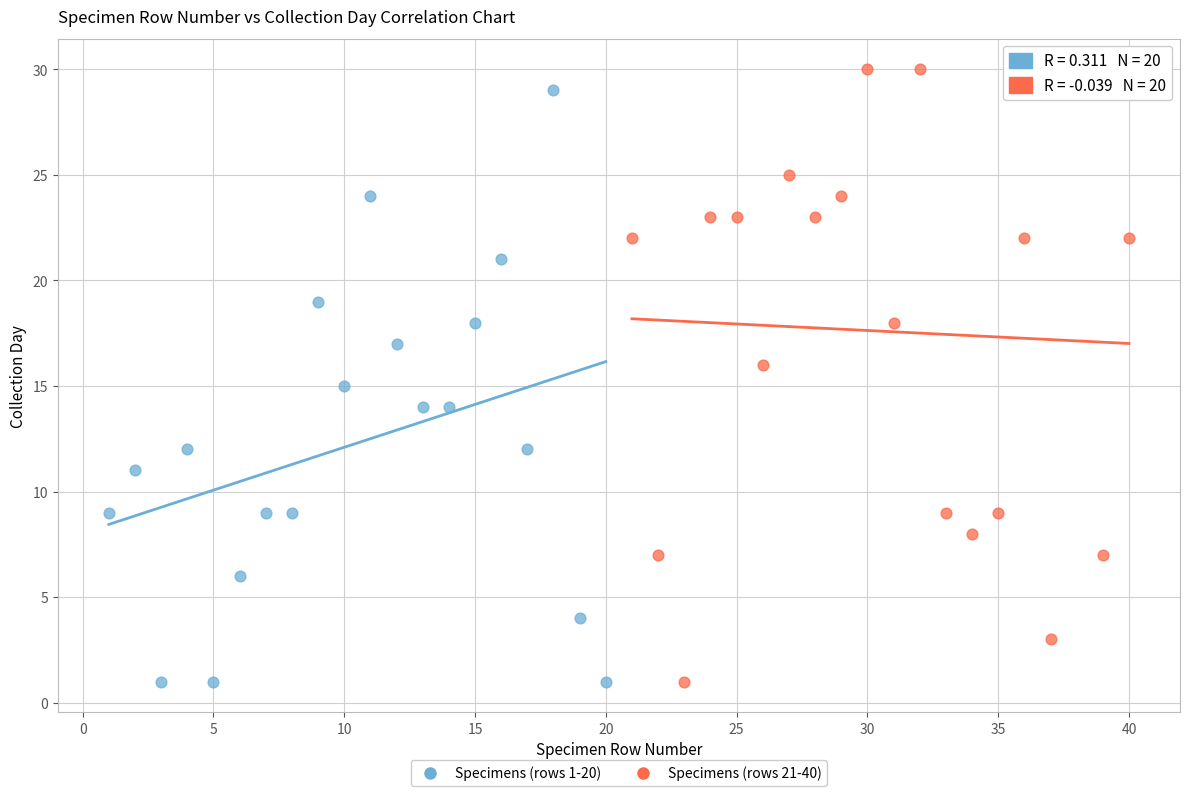

Which series contains the highest Y value?

Specimens (rows 21-40)